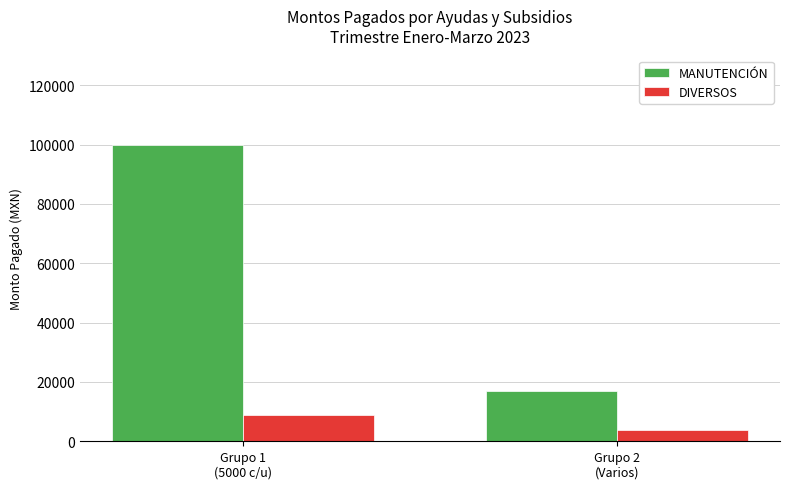

What is the maximum value shown in the chart?

100000.0